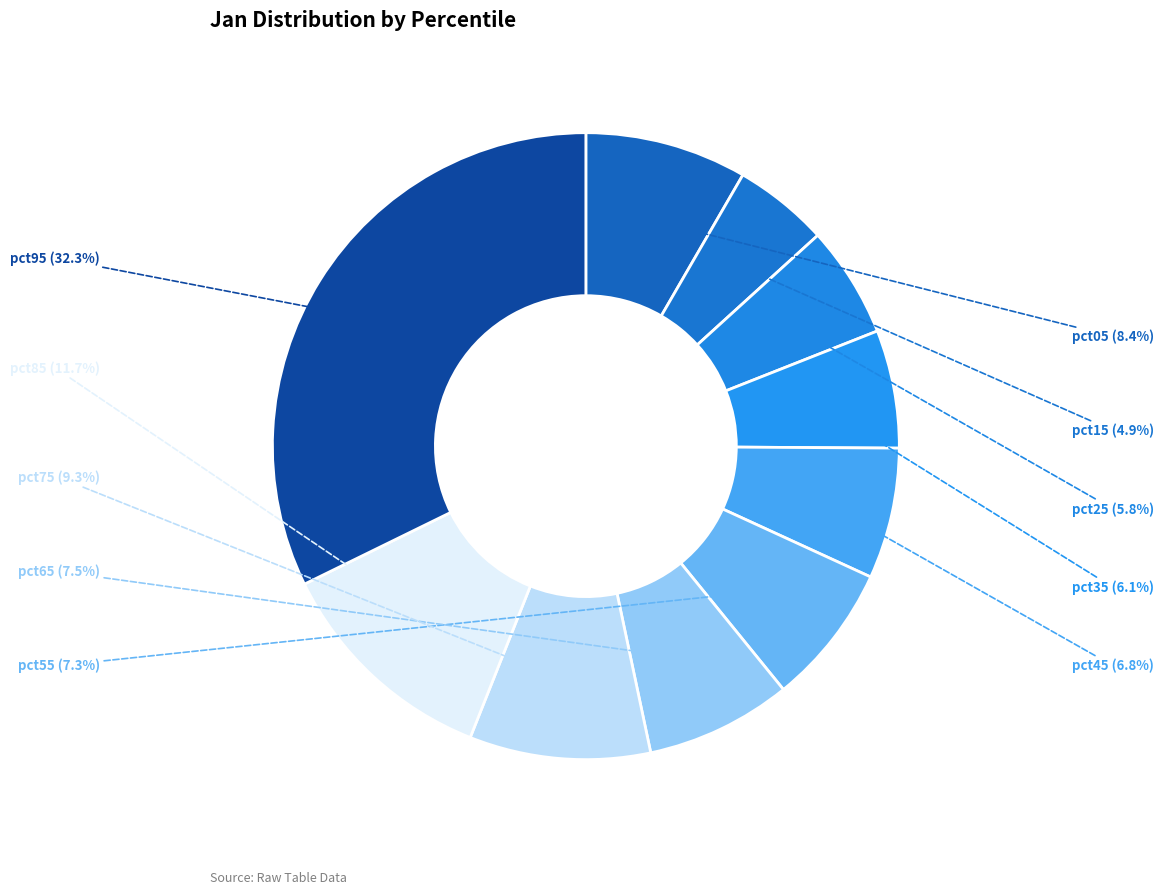

The pct95 slice represents 38% of the pie. True or false?

False